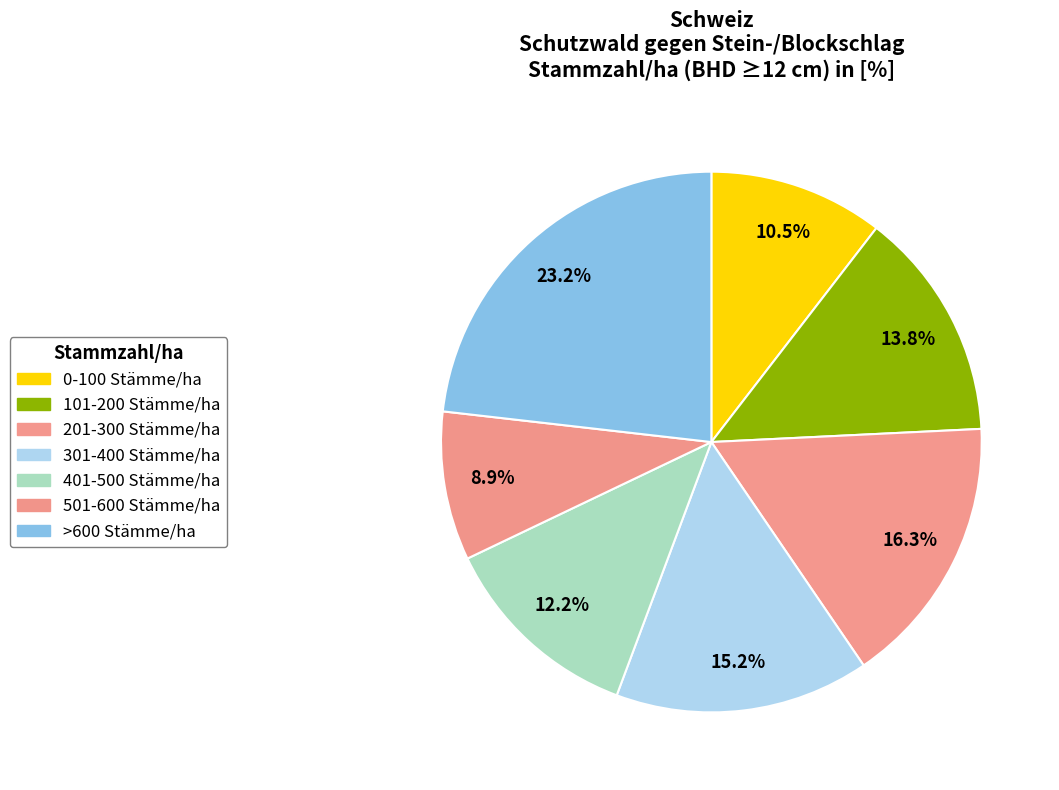

Which slice is the smallest?

501-600 Stämme/ha